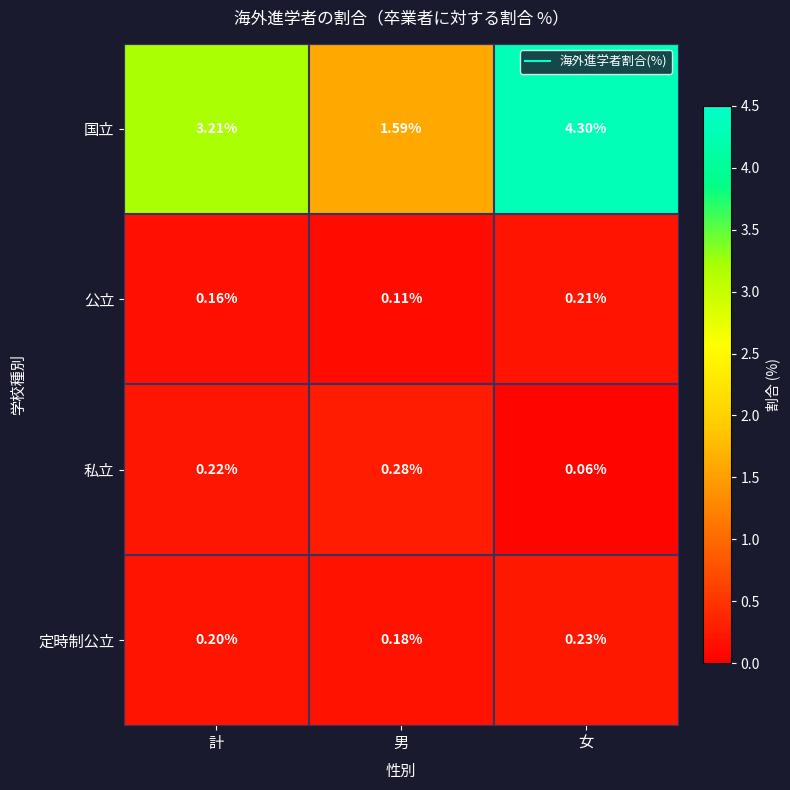

Which series has the widest spread of values?

国立